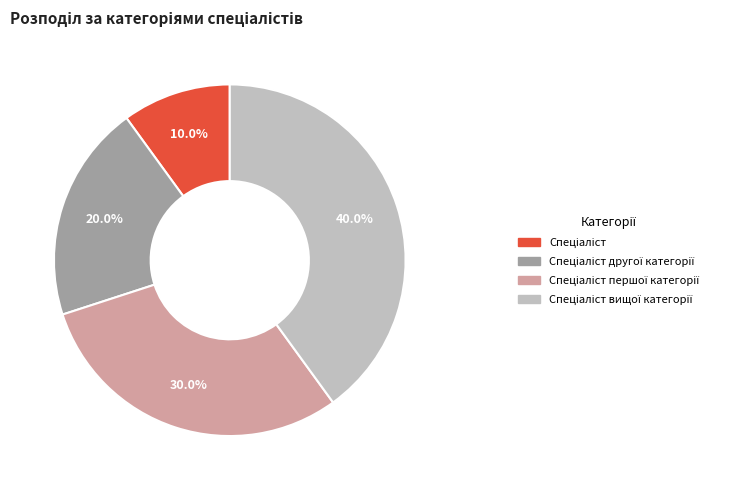

Is there a majority slice in this chart?

No